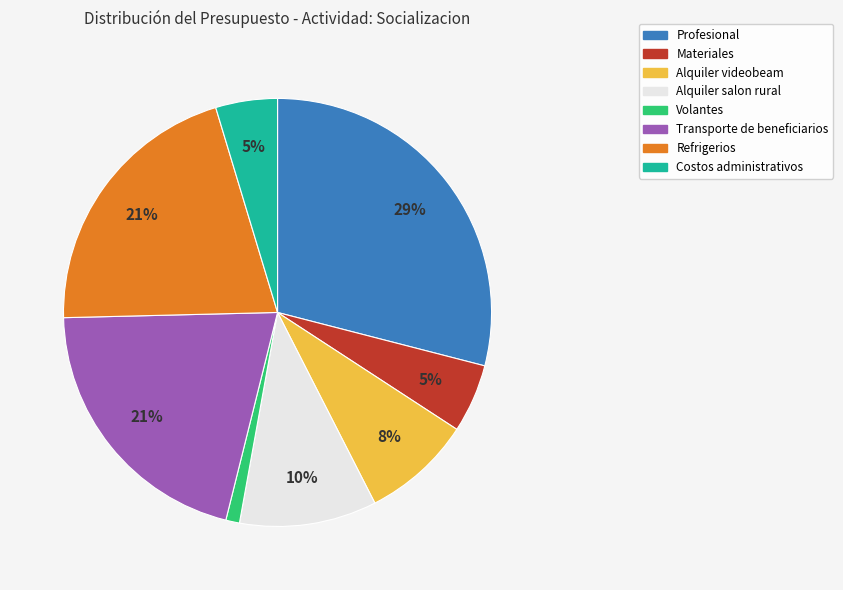

To the nearest percent, what is the difference between the largest and smallest slice percentages?

28%